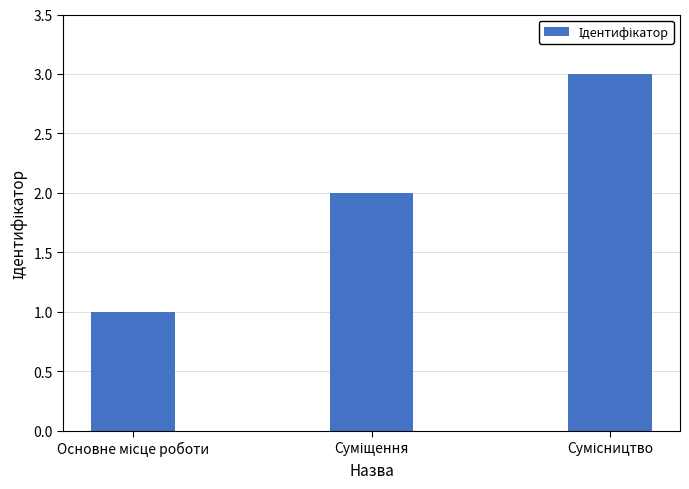

How many values are between 1 and 3?

3